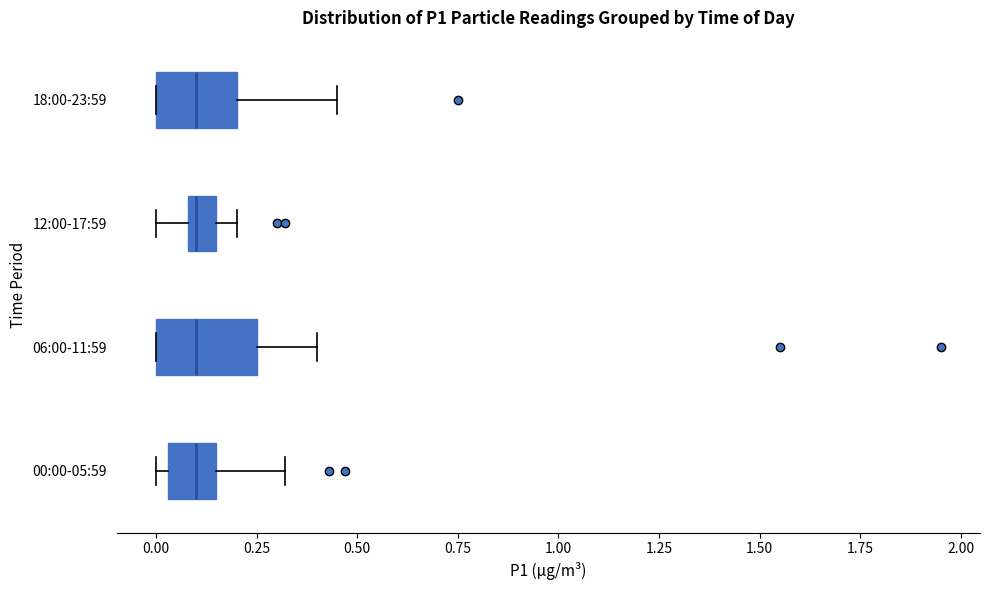

Where does the median line of the box for 06:00-11:59 sit on the x-axis? The values are not printed on the chart, so give them approximately, as read against the axis.

0.10